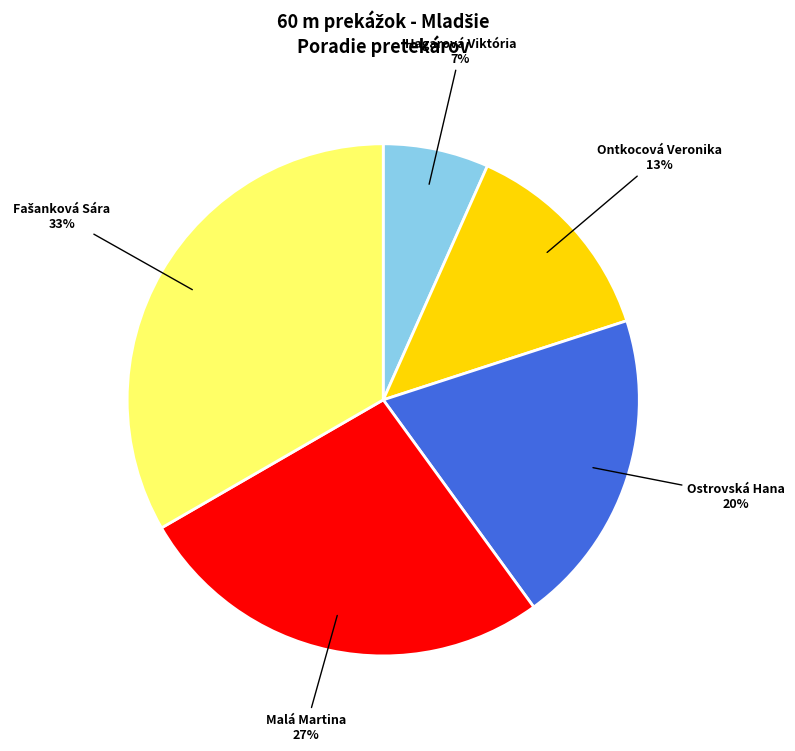

How many segments does this pie chart have?

5